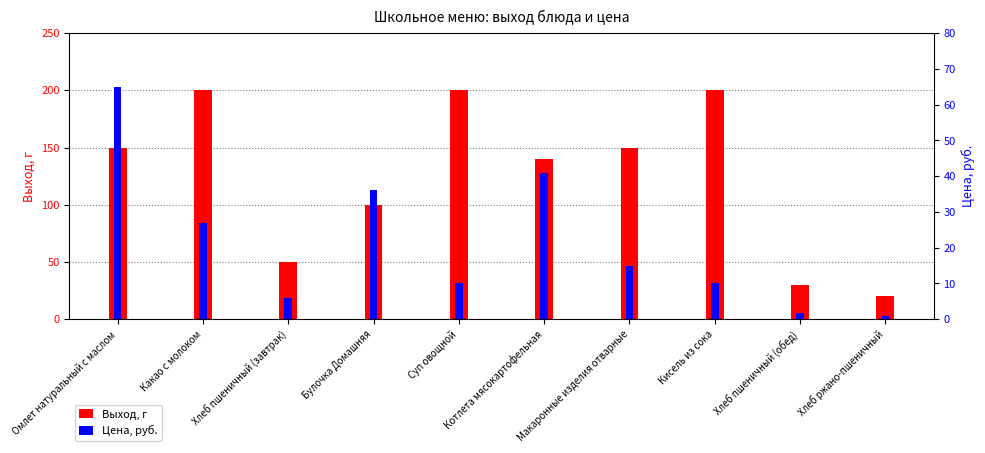

Which has a higher value, Омлет натуральный с маслом or Какао с молоком?

Какао с молоком